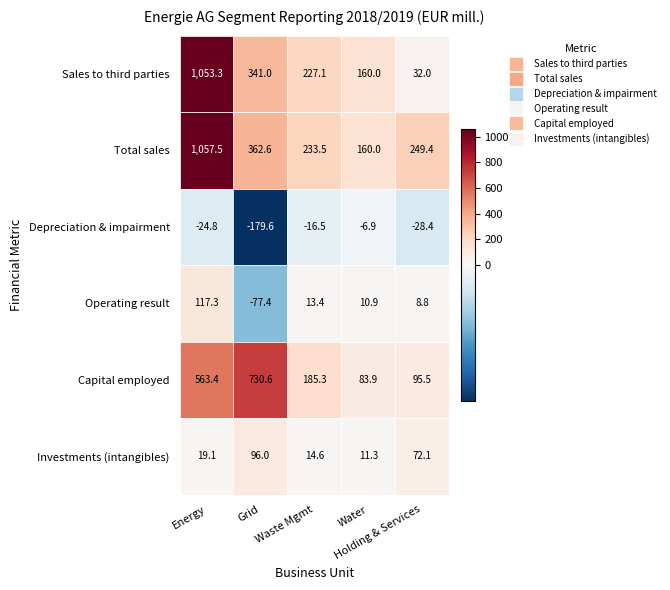

The value of Investments (intangibles) at 1 is 35.2. True or false?

False